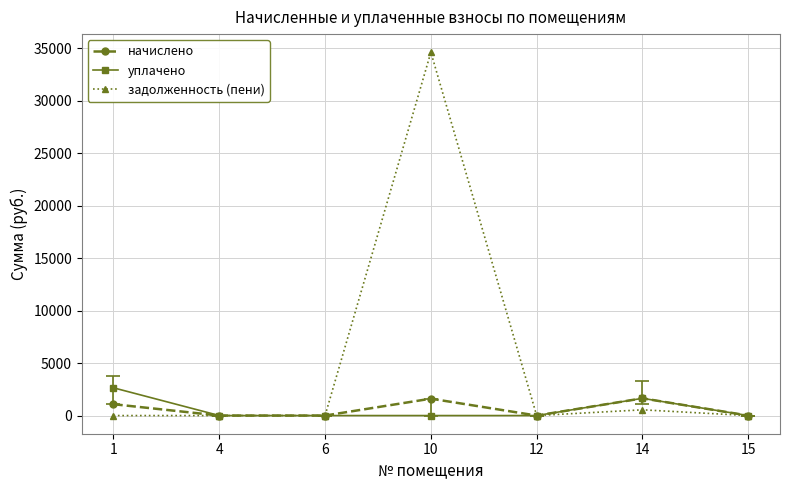

True or false: начислено has more than 2 interior local peaks.

False